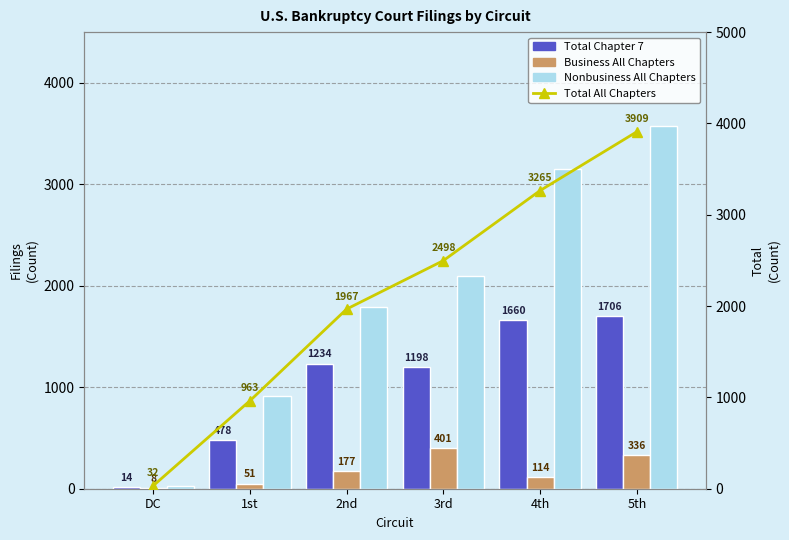

What is the value of the Nonbusiness All Chapters bar at the 1st from the left?

24